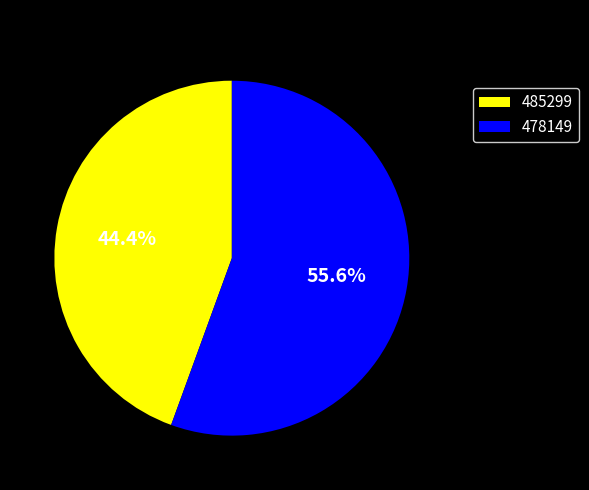

To the nearest percent, what is the combined percentage of 478149 and 485299?

100%